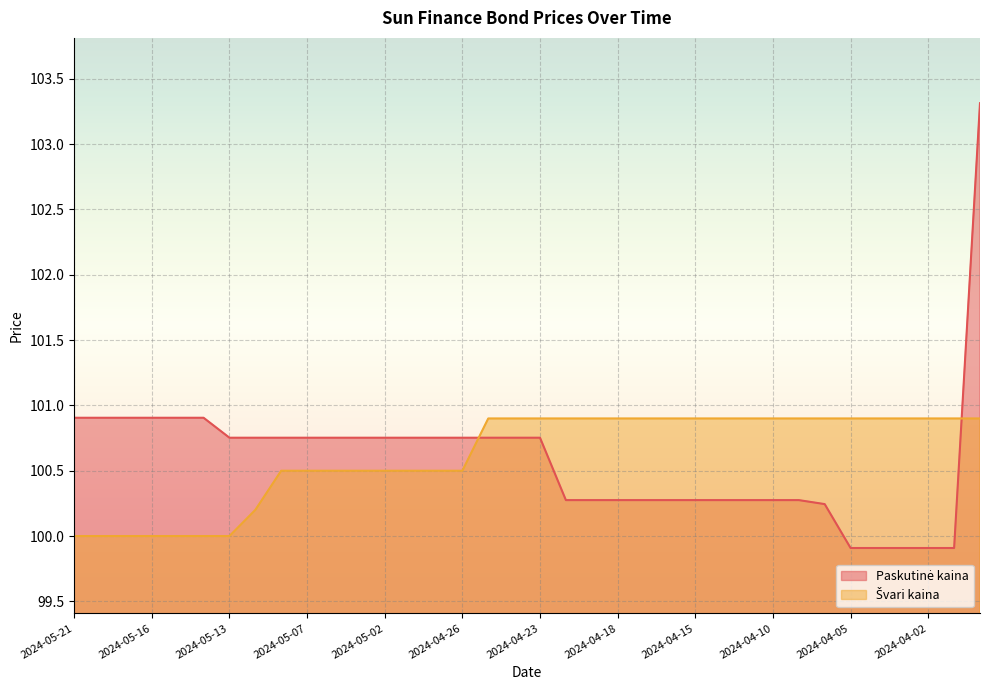

Count the Švari kaina values in the range 100 to 101.

36